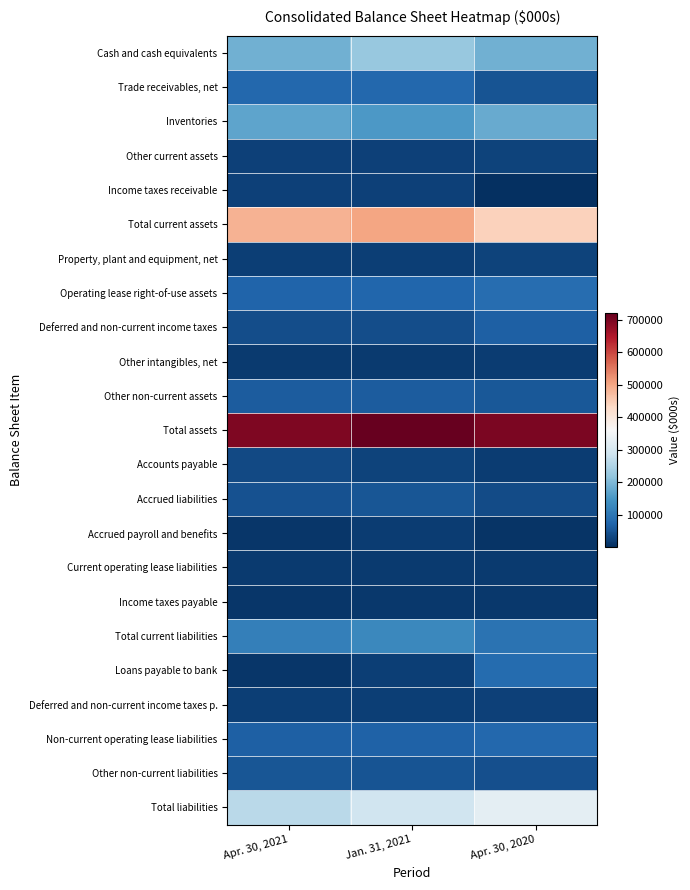

At Jan. 31, 2021, list the series in order from largest to smallest.

Total assets, Total current assets, Total liabilities, Cash and cash equivalents, Inventories, Total current liabilities, Trade receivables, net, Operating lease right-of-use assets, Non-current operating lease liabilities, Other non-current assets, Accrued liabilities, Other non-current liabilities, Deferred and non-current income taxes, Accounts payable, Income taxes receivable, Other current assets, Property, plant and equipment, net, Deferred and non-current income taxes p., Loans payable to bank, Accrued payroll and benefits, Other intangibles, net, Current operating lease liabilities, Income taxes payable